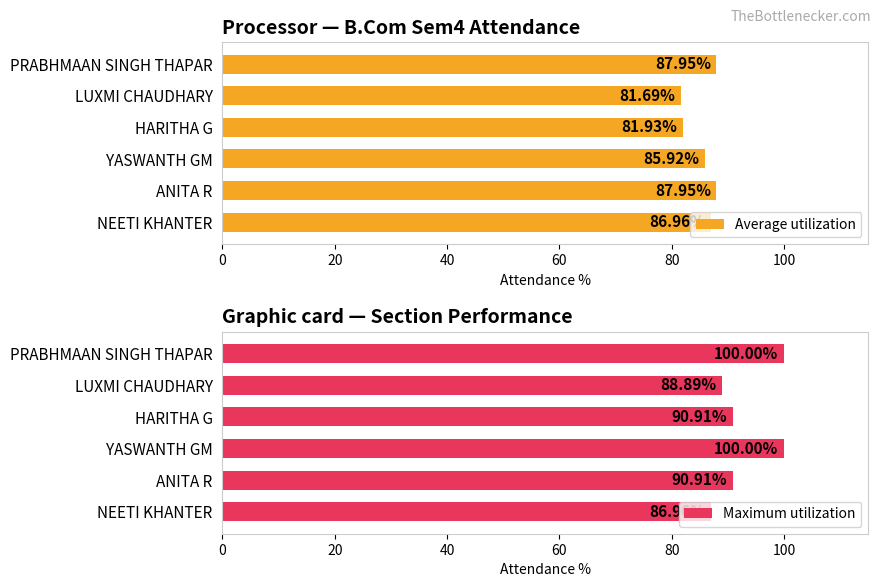

What is the value of the Average utilization bar at the 5th from the left?

81.7